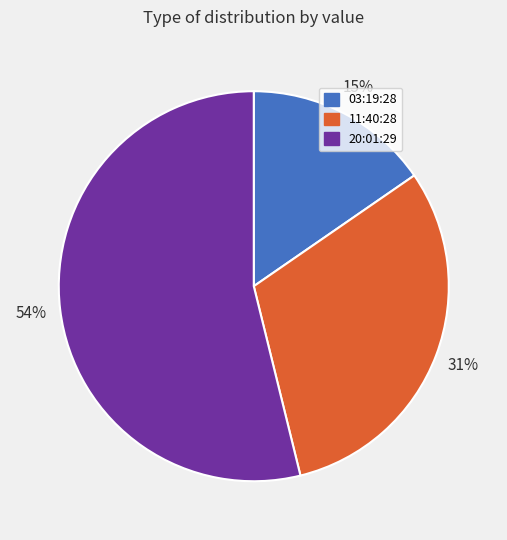

To the nearest percent, what is the average slice percentage?

33%